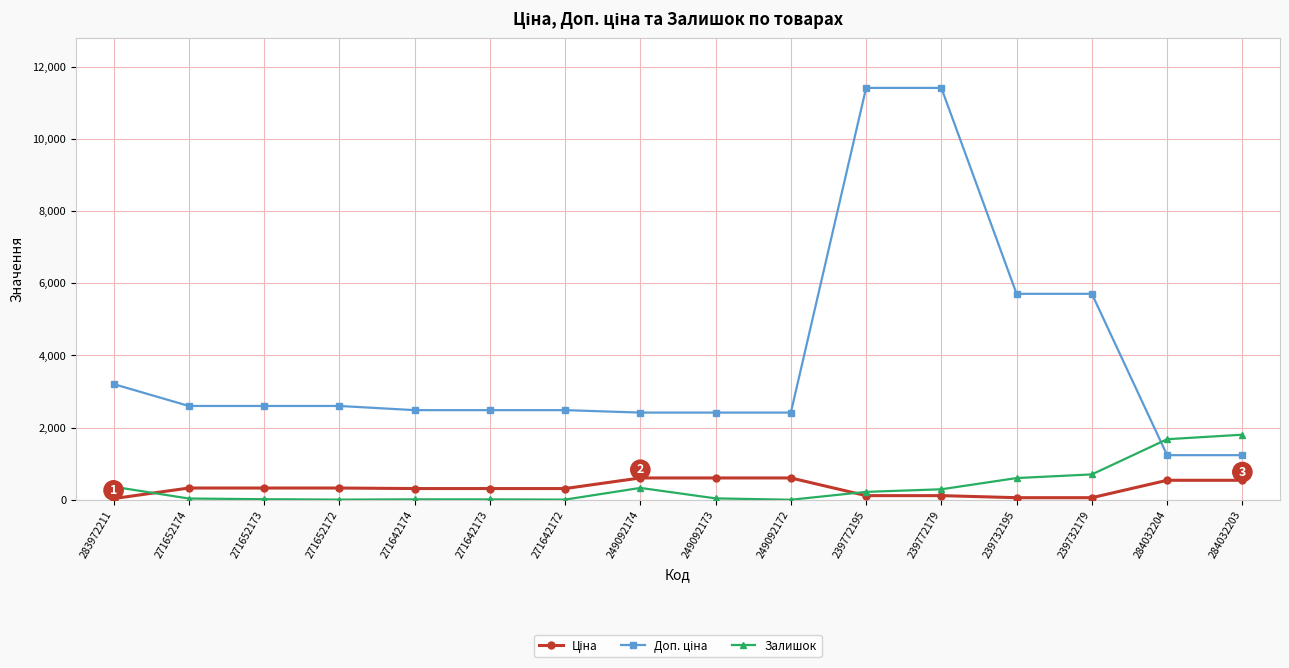

At which label is Залишок closest to 901?

239732179